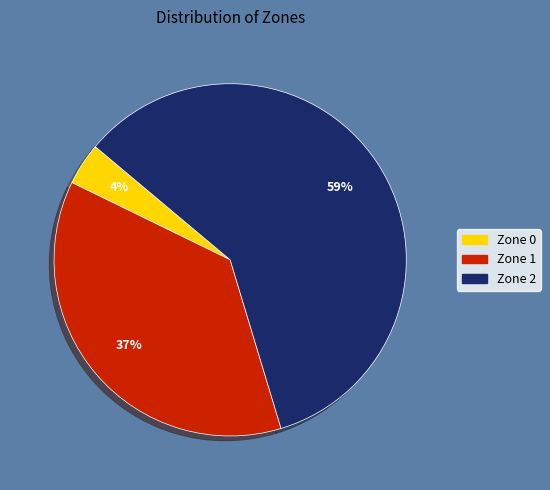

Which has a higher value, Zone 0 or Zone 1?

Zone 1